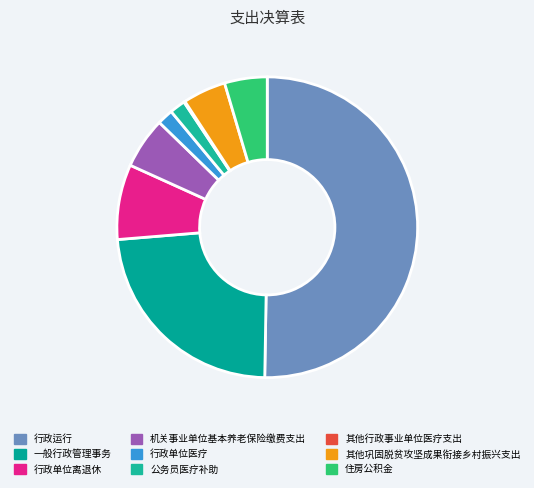

How many slices are in this pie chart?

9